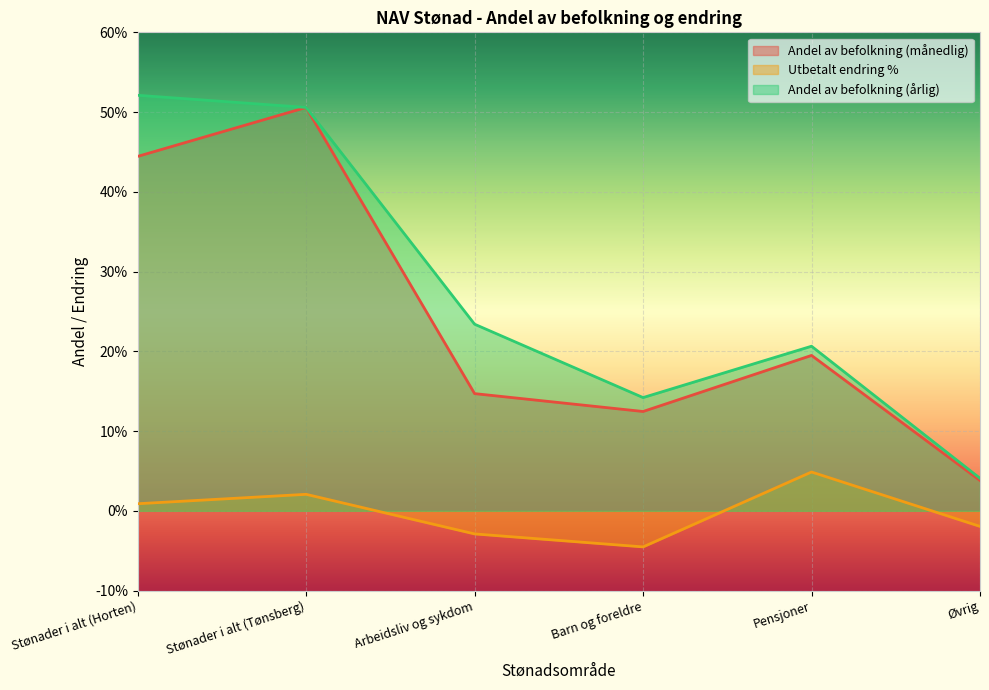

Which series has the widest spread of values?

Andel av befolkning (årlig)